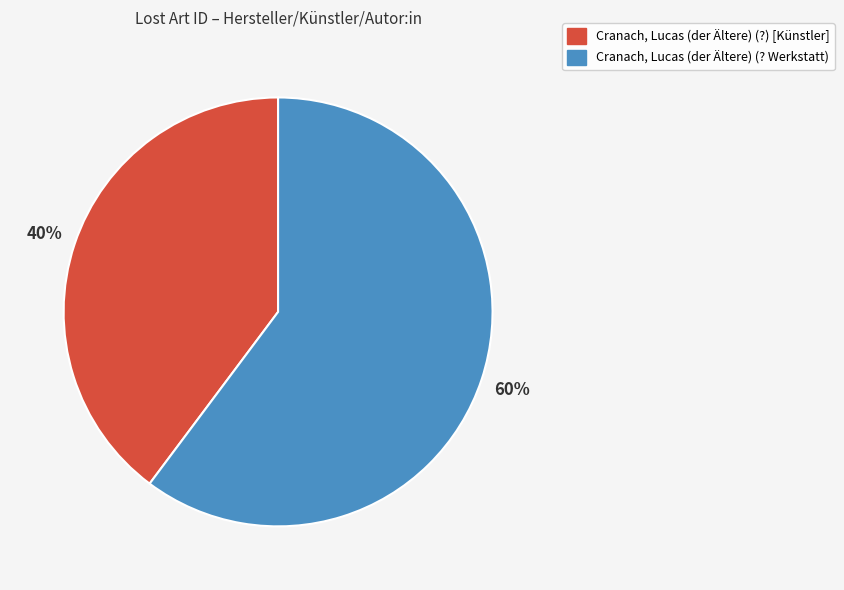

Between Cranach, Lucas (der Ältere) (? Werkstatt) and Cranach, Lucas (der Ältere) (?) [Künstler], which is larger?

Cranach, Lucas (der Ältere) (? Werkstatt)